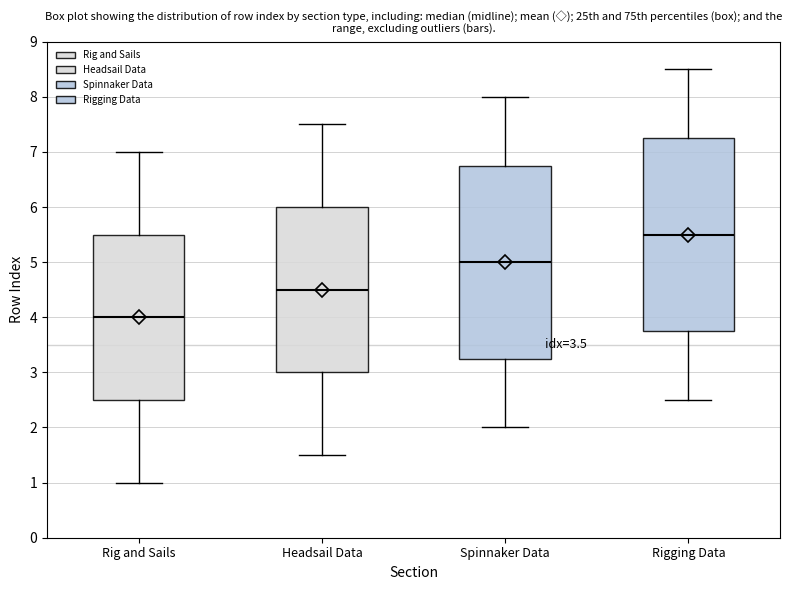

Reading left to right, transcribe this box plot: for each box, give where its median line is, the range the box spans, and where its two whiskers end, as read against the y-axis. The values are not printed on the chart, so give them approximately, as read against the axis.

Rig and Sails: median 4.0, box 2.5 to 5.5, whiskers 1.0 to 7.0
Headsail Data: median 4.5, box 3.0 to 6.0, whiskers 1.5 to 7.5
Spinnaker Data: median 5.0, box 3.3 to 6.8, whiskers 2.0 to 8.0
Rigging Data: median 5.5, box 3.8 to 7.3, whiskers 2.5 to 8.5